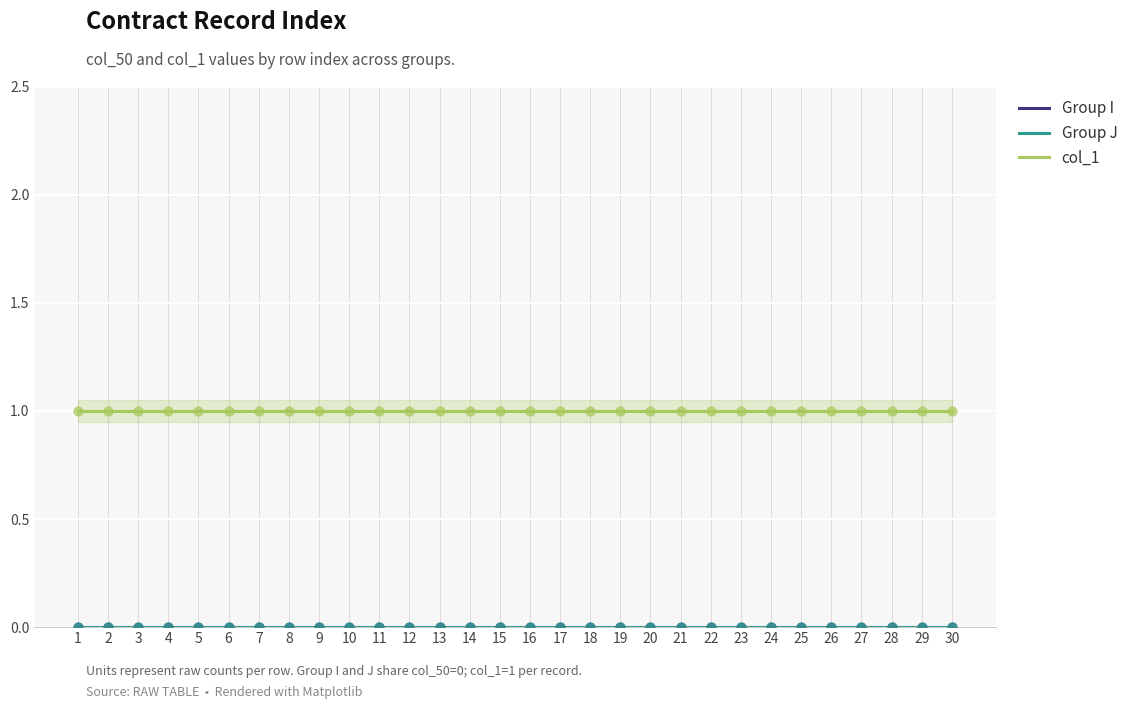

Which series reaches the maximum Y coordinate?

col_1